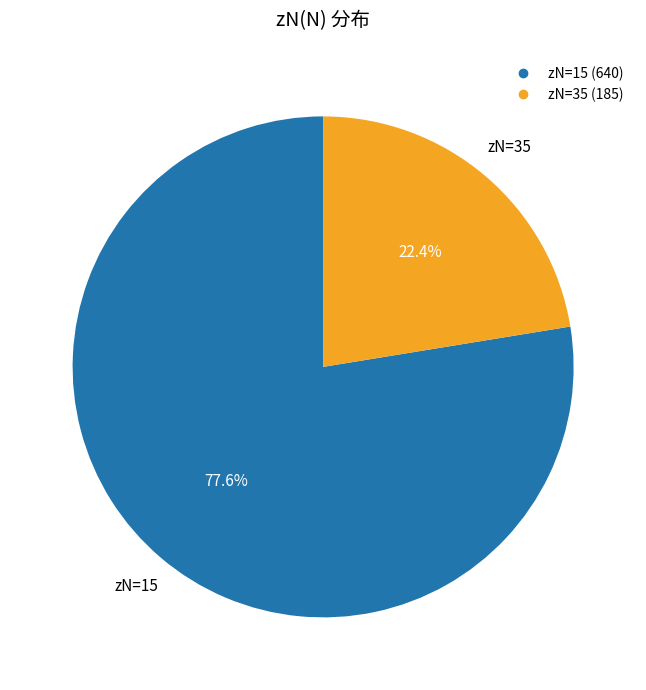

Is there a majority slice in this chart?

Yes